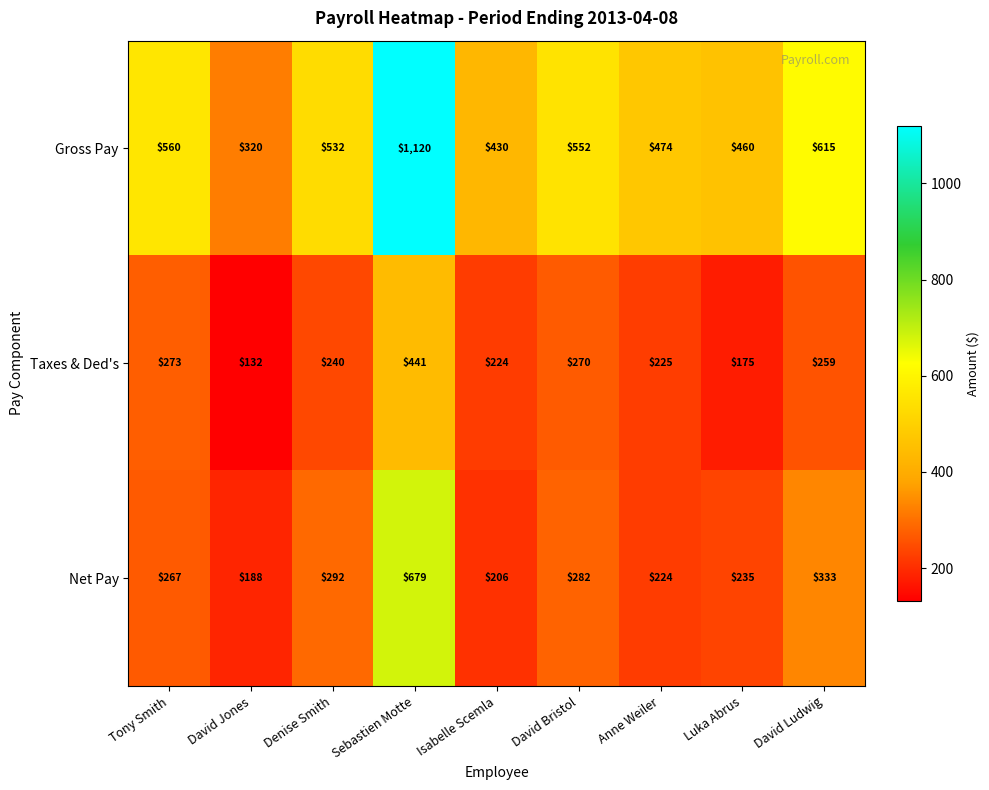

Which series has the widest spread of values?

Gross Pay